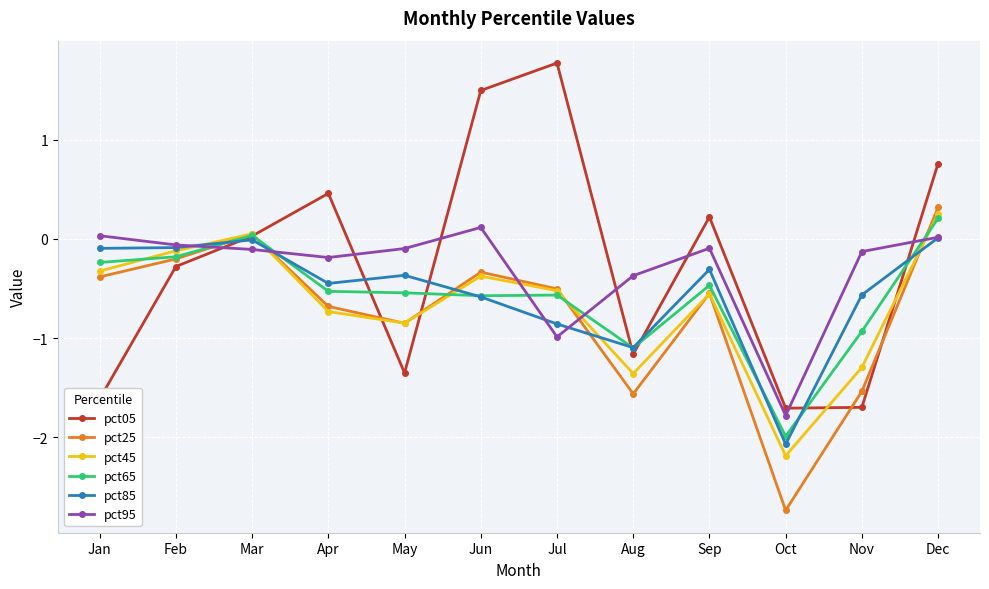

Which series ends up on top after the final intersection of pct45 and pct95?

pct45